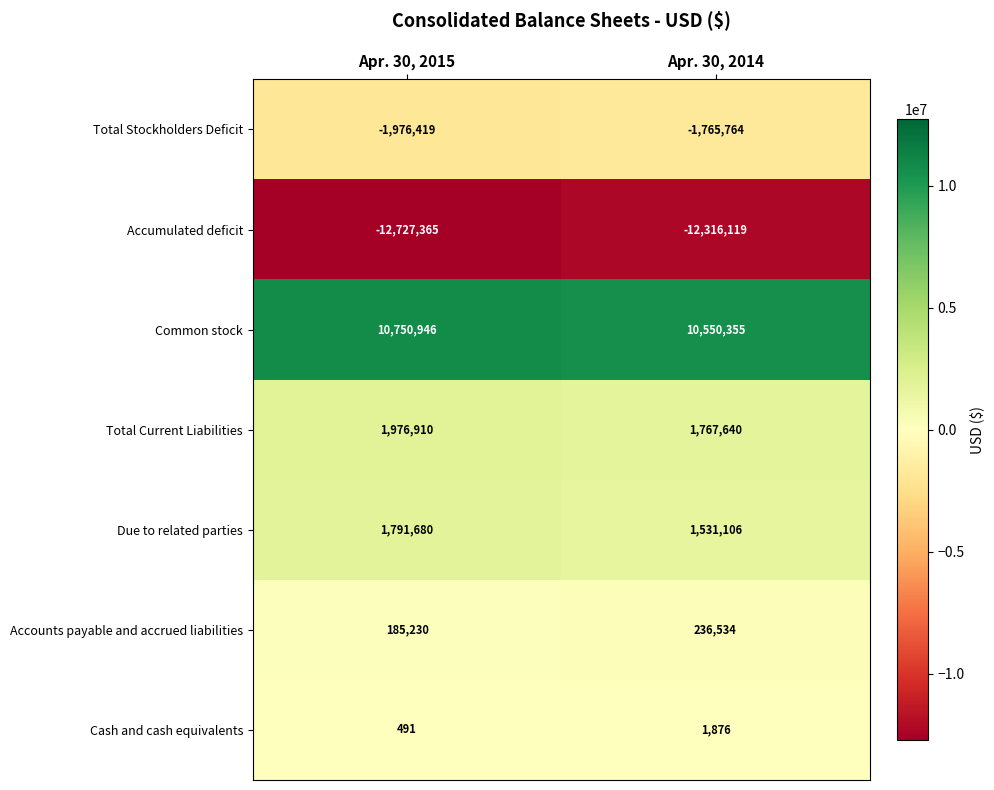

What is the lowest value of the Total Current Liabilities series?

1767640